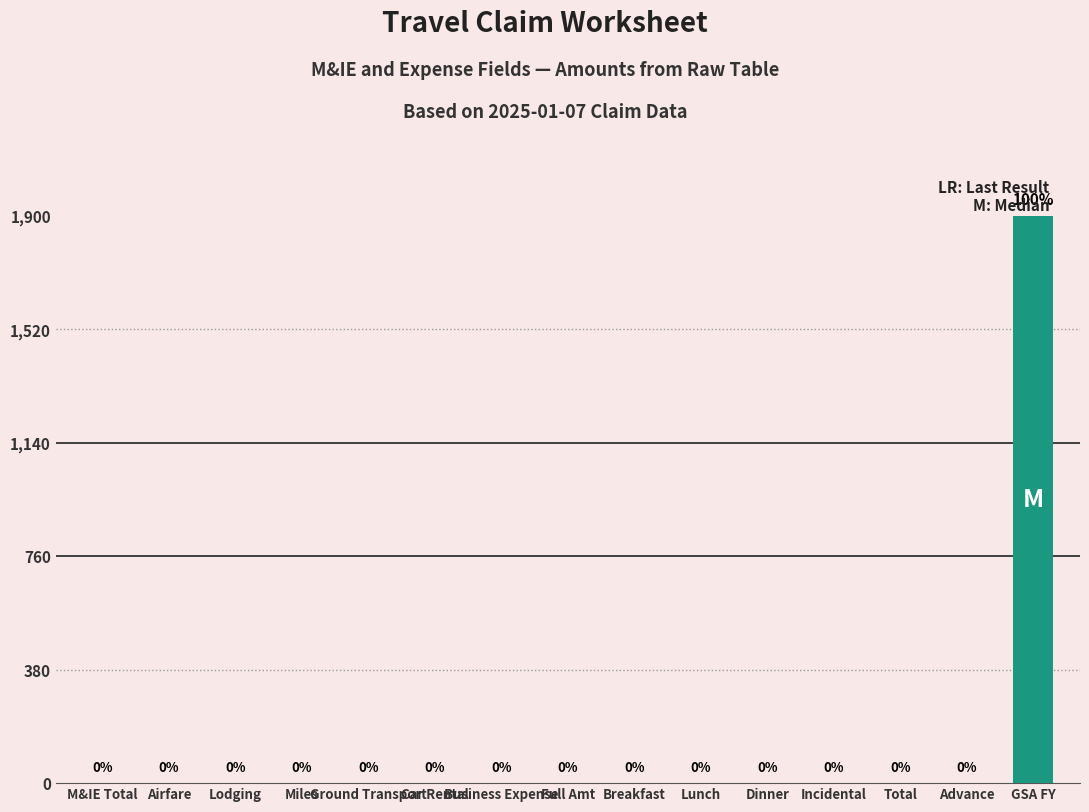

What is the maximum value shown in the chart?

1900